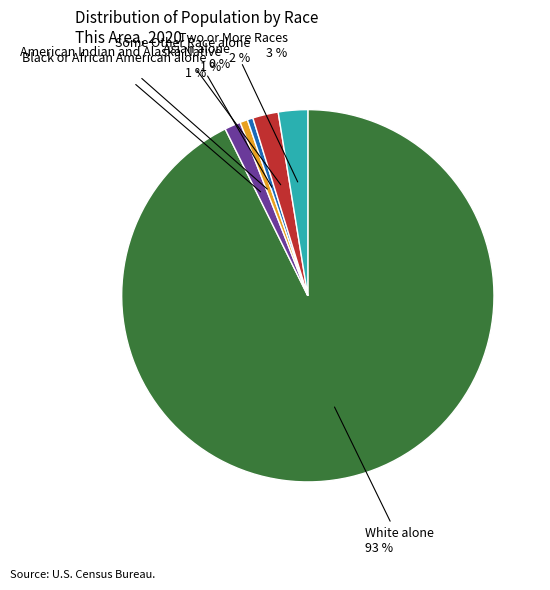

Is there any slice that represents more than half of the pie?

Yes